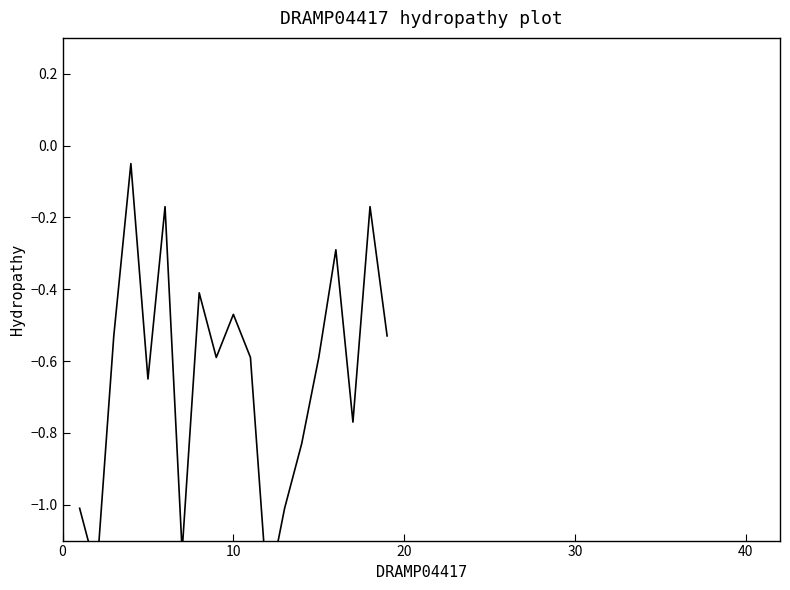

Count the number of categories in the chart.

19